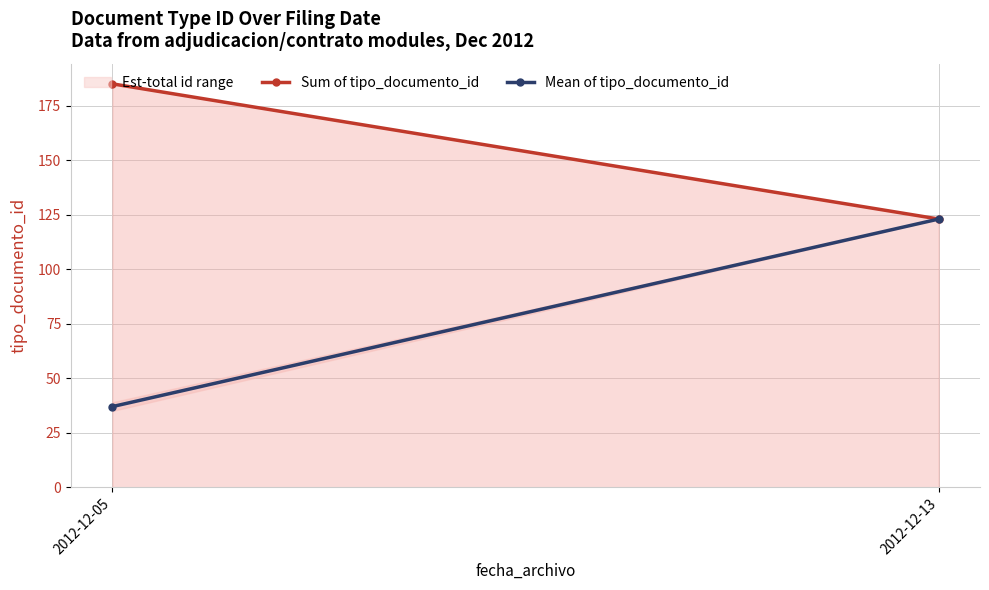

At which category does the chart reach its minimum across all series?

2012-12-05